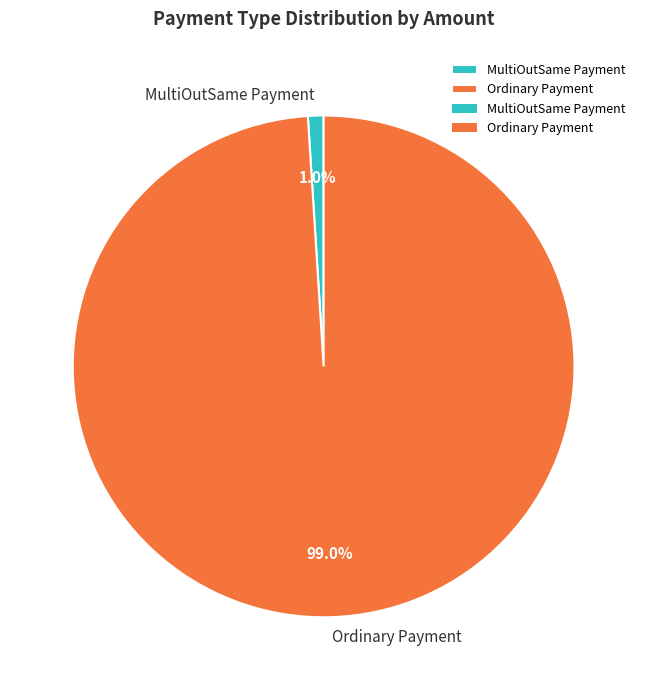

Is there any slice that represents more than half of the pie?

Yes